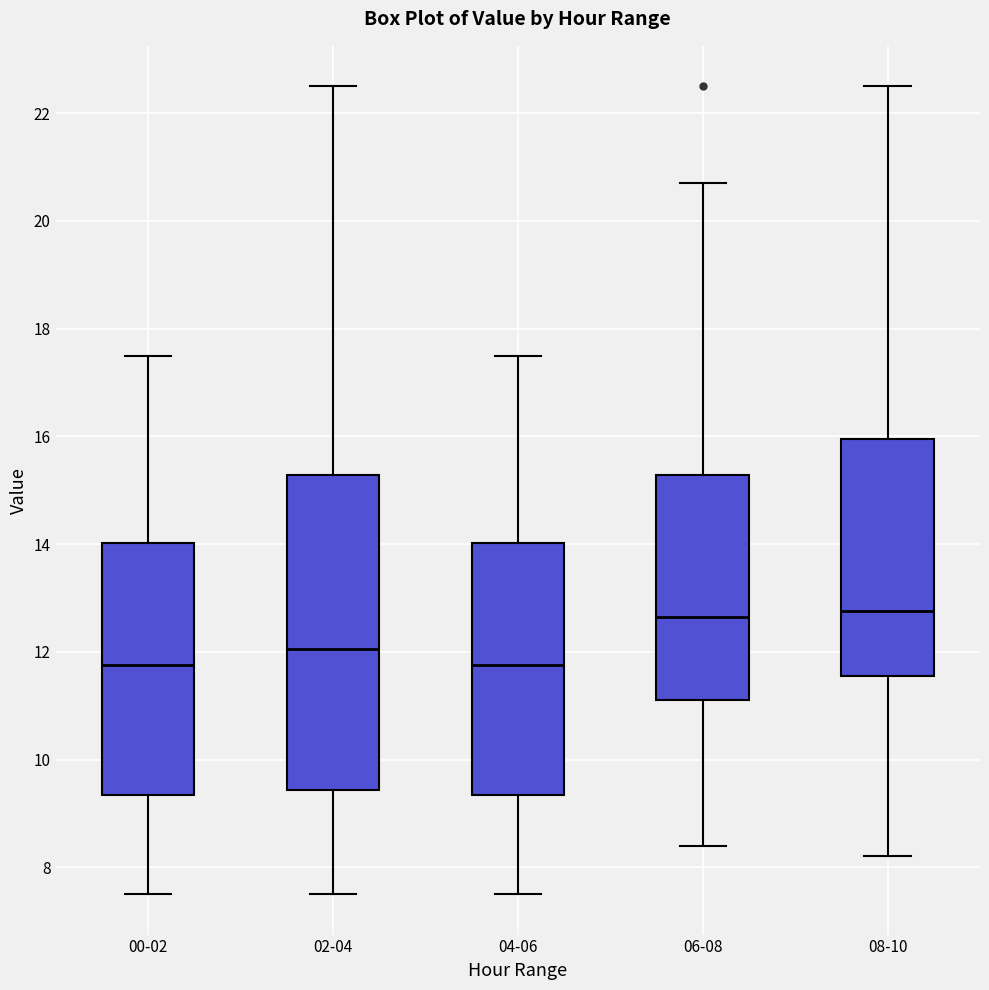

Reading left to right, transcribe this box plot: for each box, give where its median line is, the range the box spans, and where its two whiskers end, as read against the y-axis. The values are not printed on the chart, so give them approximately, as read against the axis.

00-02: median 11.8, box 9.4 to 14.0, whiskers 7.6 to 17.6
02-04: median 12.0, box 9.4 to 15.2, whiskers 7.6 to 22.6
04-06: median 11.8, box 9.4 to 14.0, whiskers 7.6 to 17.6
06-08: median 12.6, box 11.2 to 15.2, whiskers 8.4 to 20.8
08-10: median 12.8, box 11.6 to 16.0, whiskers 8.2 to 22.6